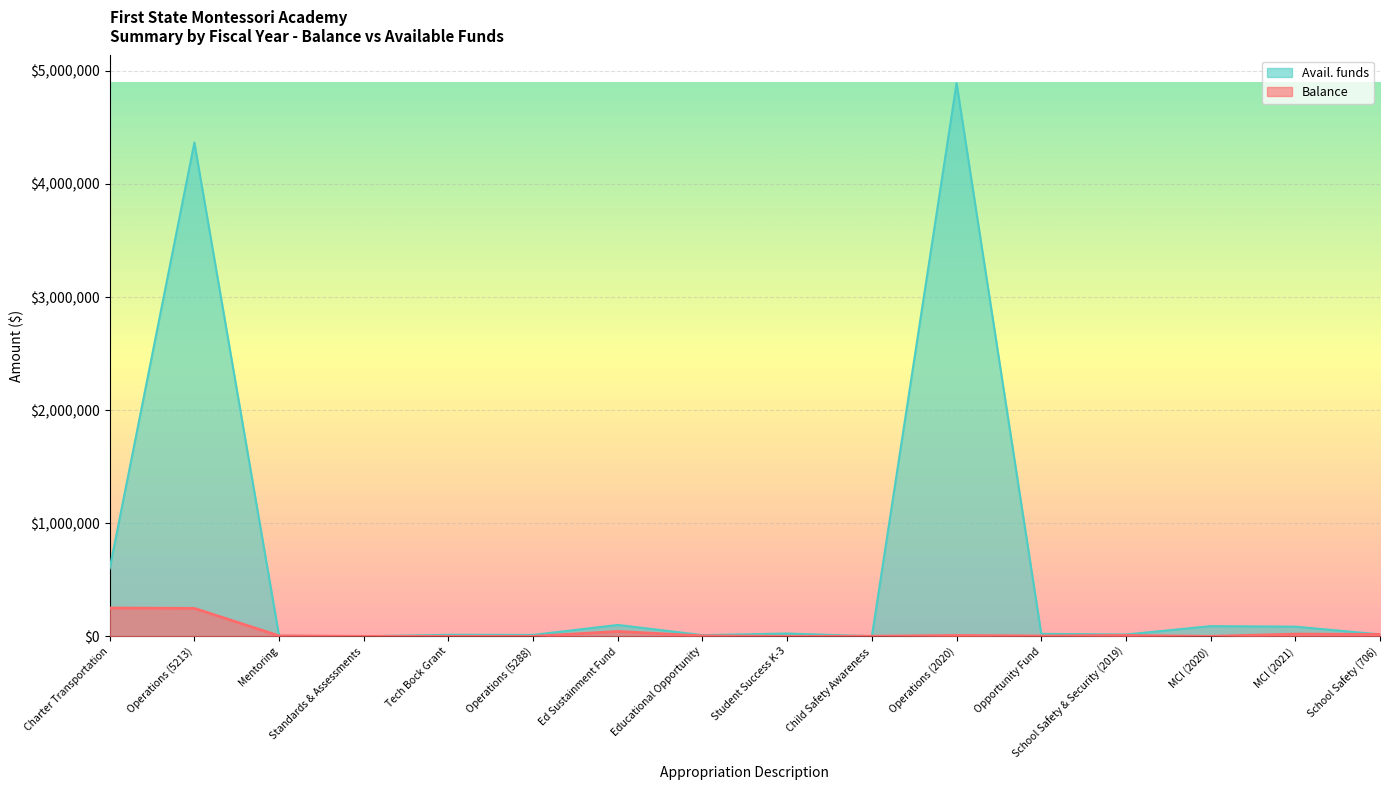

What is the value of the Balance point at the 1st from the left?

250576.8